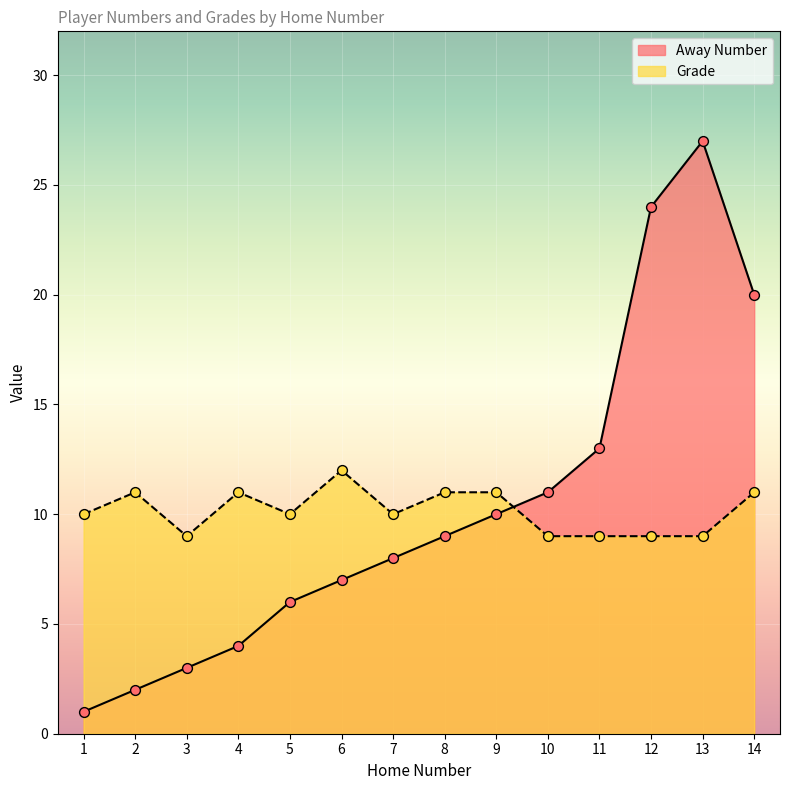

What is the total value across all series at 10?

20